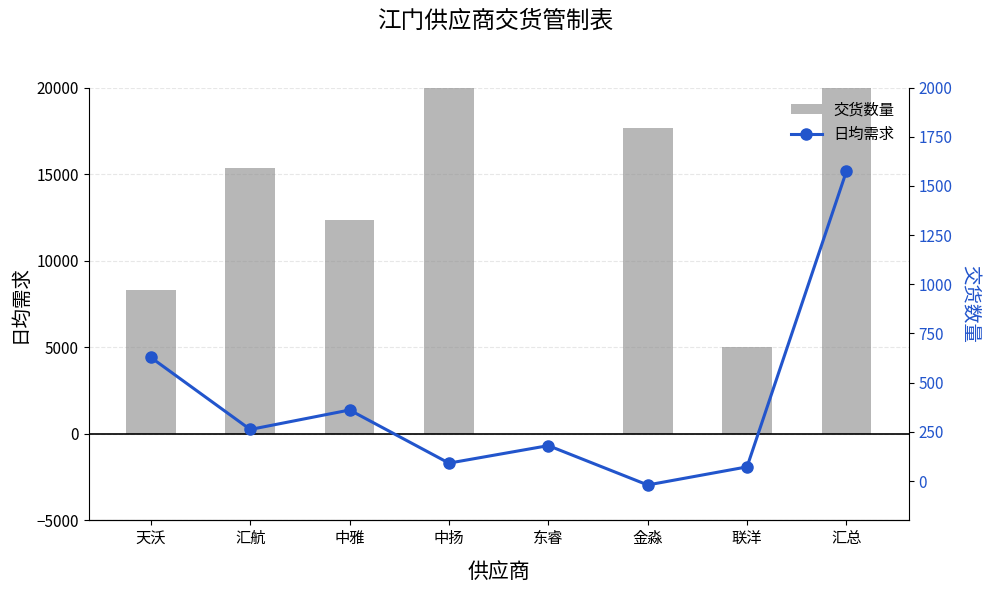

How many values in the 交货数量 series exceed 15360?

3